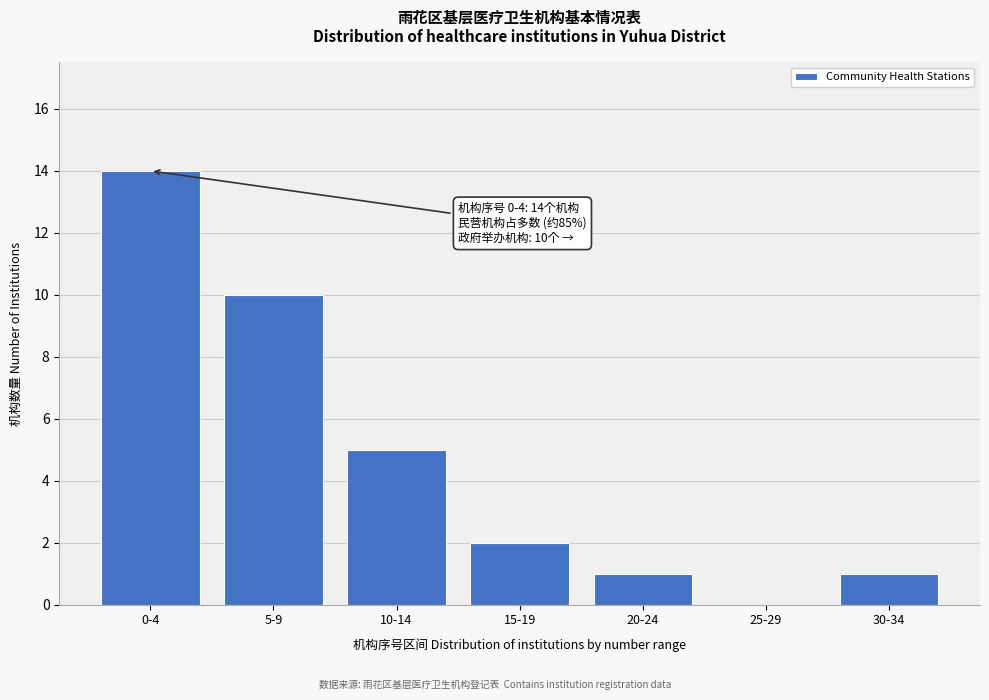

Reading right to left, list all the values displayed in this chart.

30-34=1	25-29=0	20-24=1	15-19=2	10-14=5	5-9=10	0-4=14